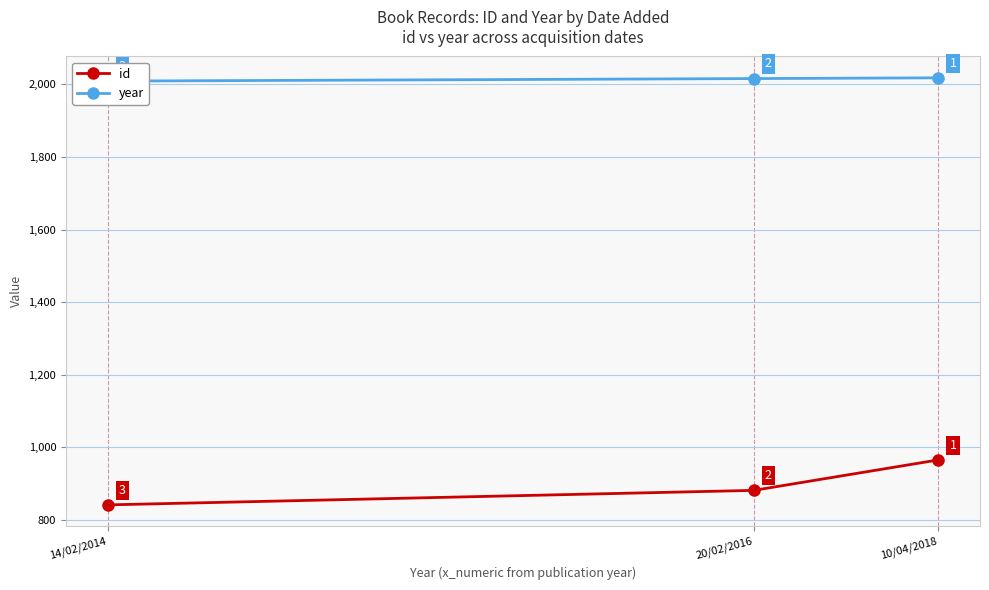

What is the average value of the id series?

896